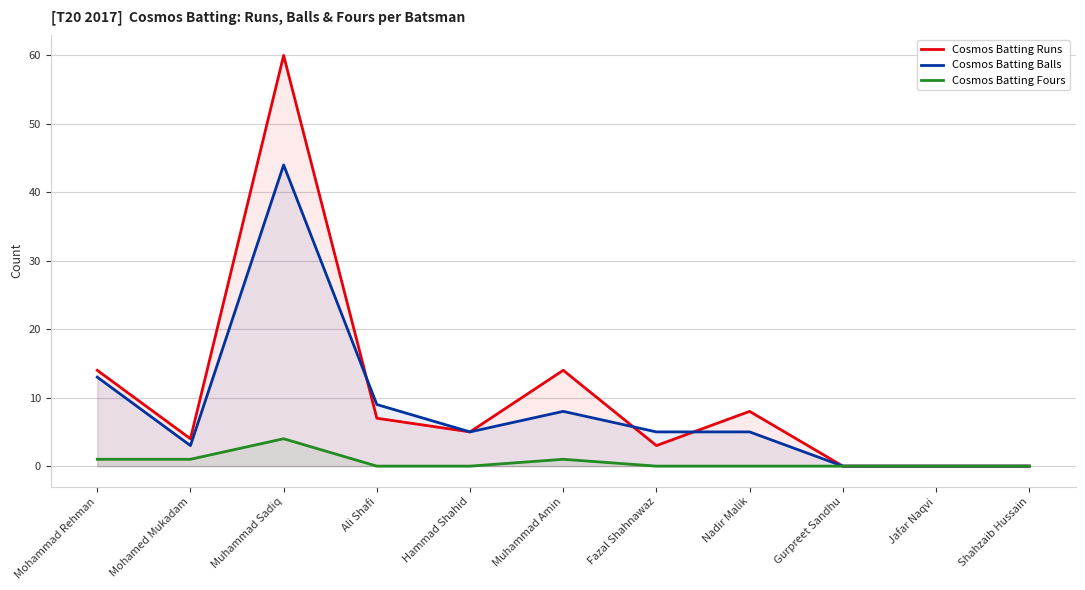

Rank the categories by Cosmos Batting Balls value from lowest to highest.

Gurpreet Sandhu, Jafar Naqvi, Shahzaib Hussain, Mohamed Mukadam, Hammad Shahid, Fazal Shahnawaz, Nadir Malik, Muhammad Amin, Ali Shafi, Mohammad Rehman, Muhammad Sadiq